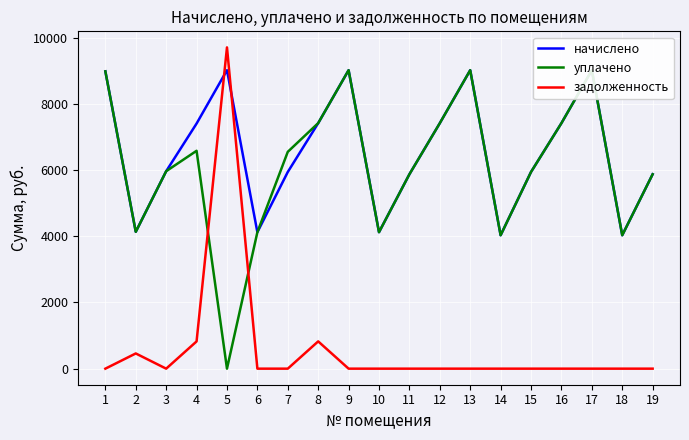

How many values in the уплачено series are below 5967?

9